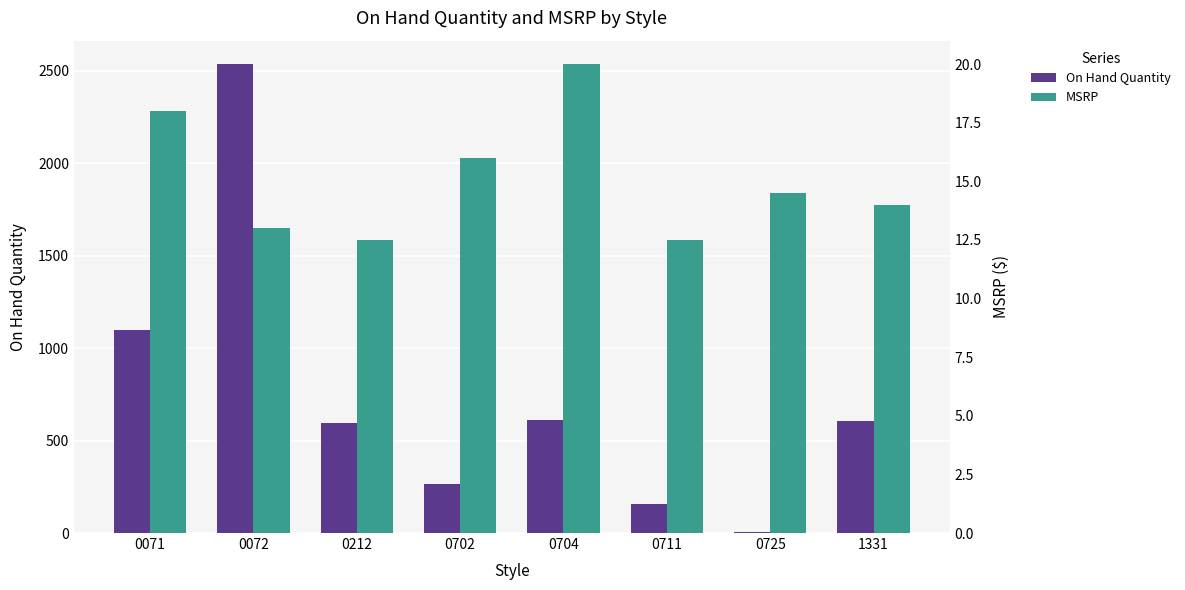

List the series in order of their peak value, lowest first.

MSRP, On Hand Quantity